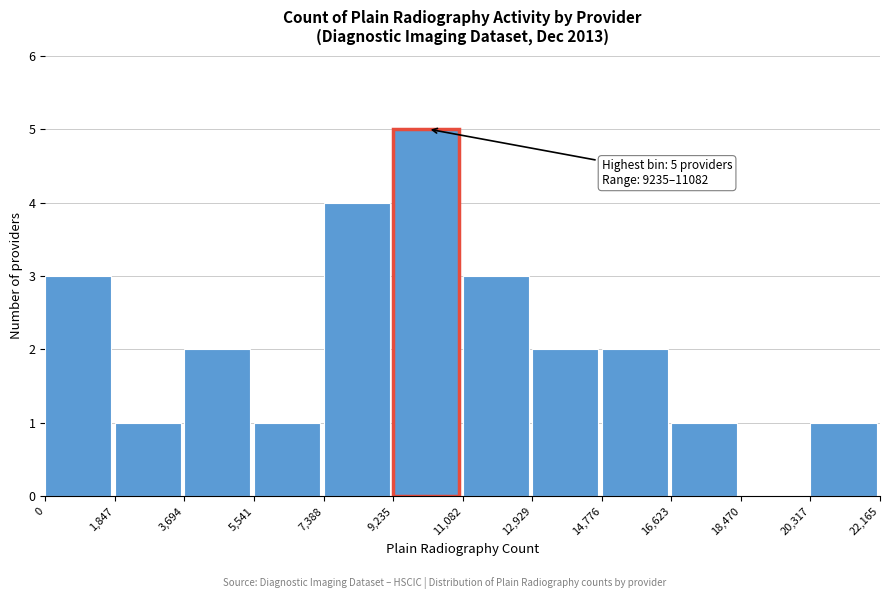

Which range on the x-axis has the tallest bar?

9,235 to 11,082